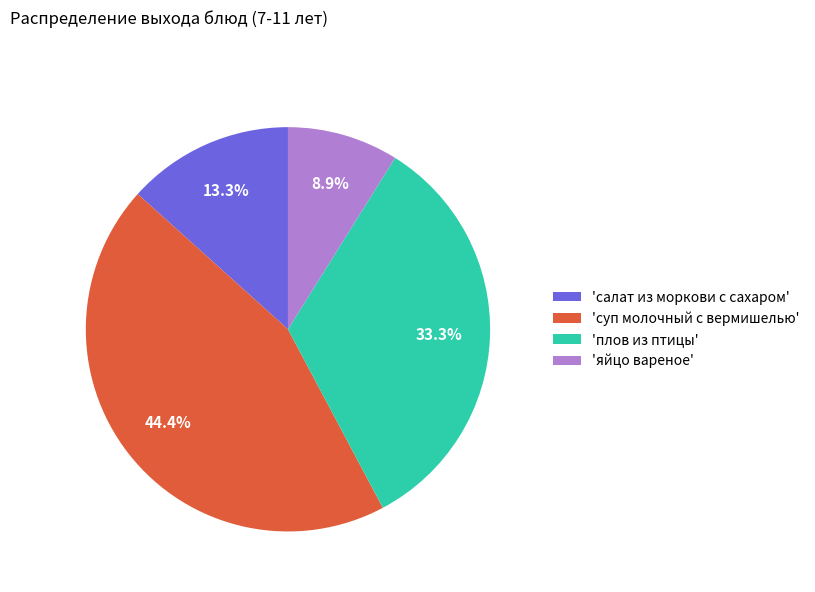

How many segments does this pie chart have?

4